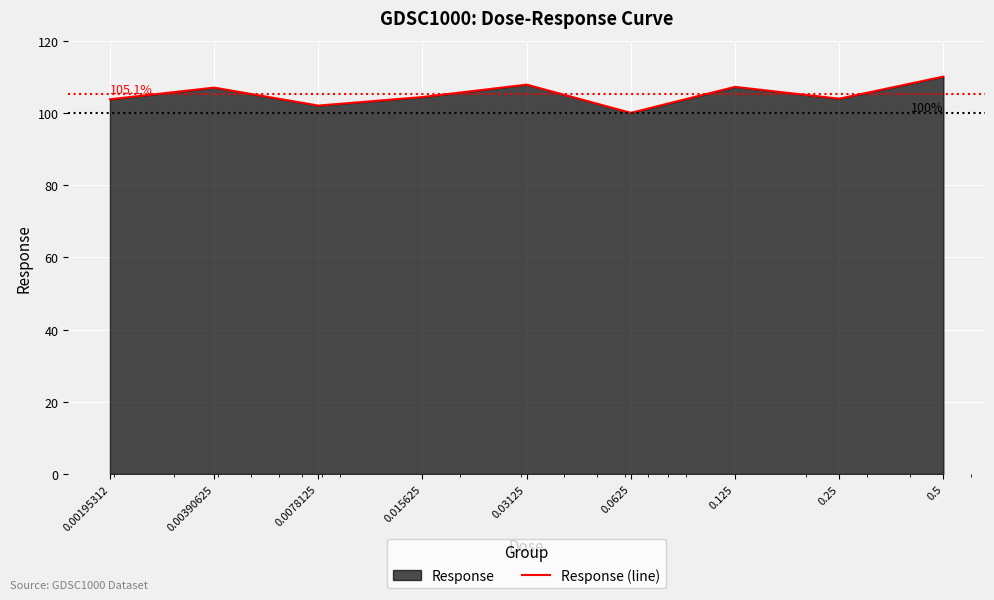

Which has a higher value, 0.25 or 0.5?

0.5